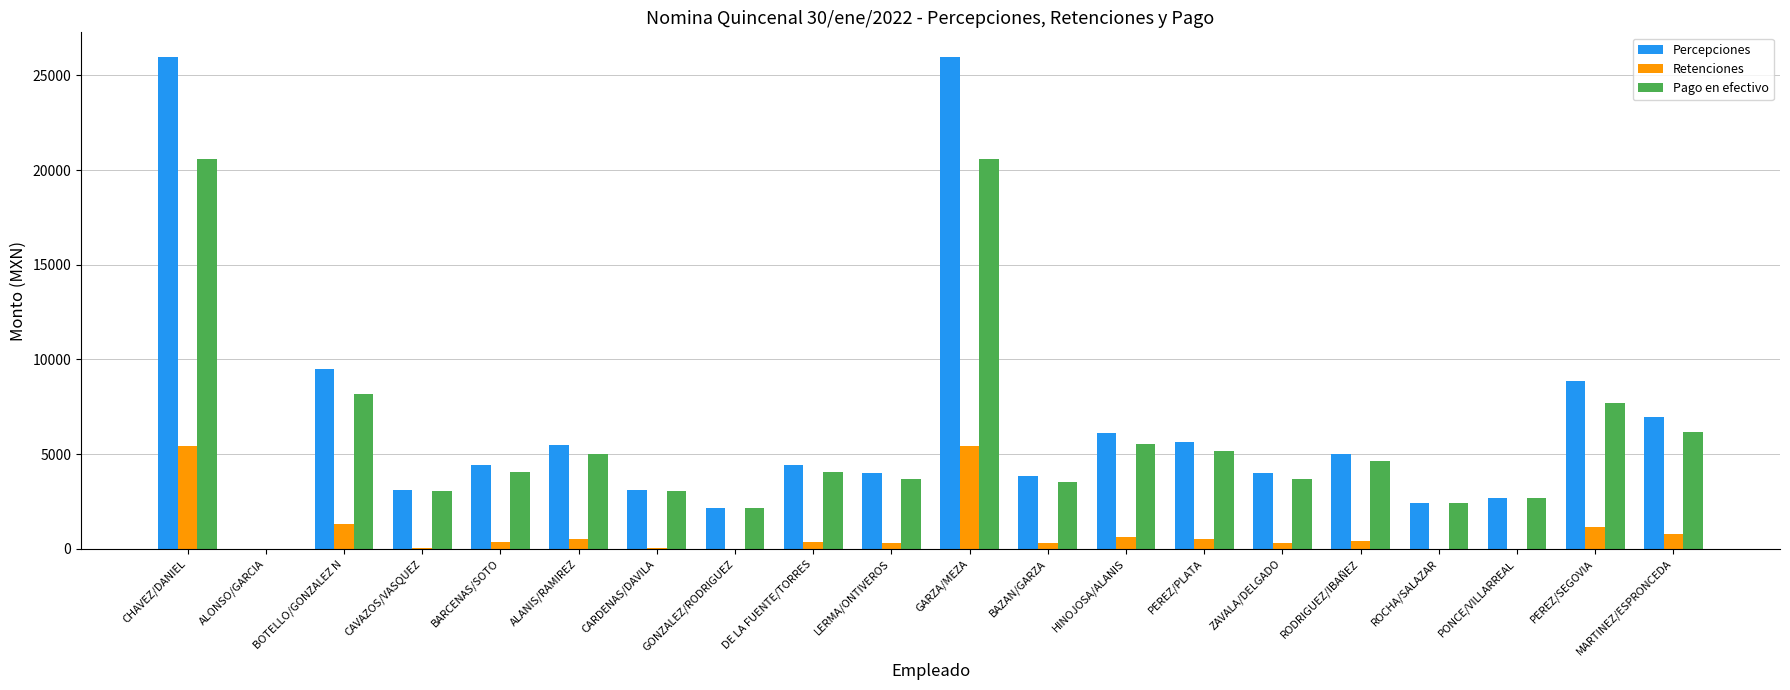

What is the total value across all series at PONCE/VILLARREAL?

5410